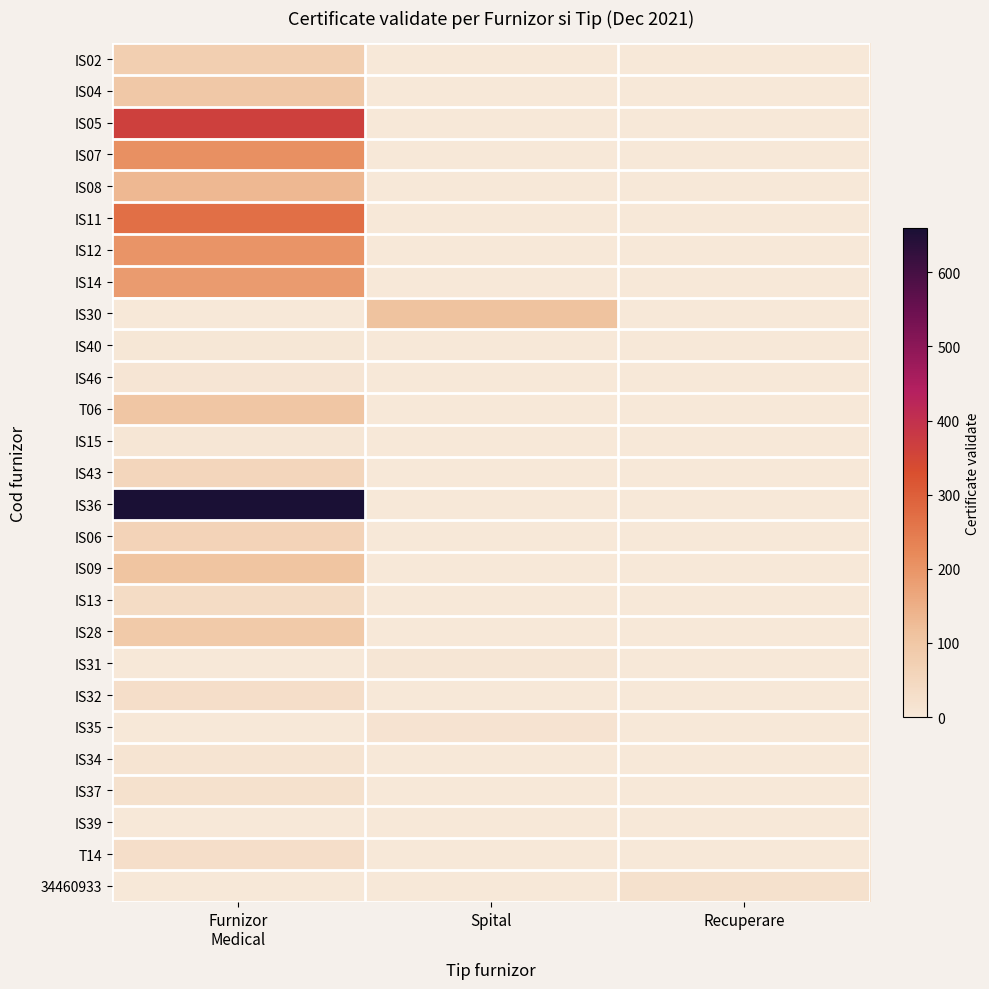

Reading right to left, transcribe all the data shown in this chart.

IS02: Recuperare=0	Spital=0	Furnizor
Medical=77
IS04: Recuperare=0	Spital=0	Furnizor
Medical=97
IS05: Recuperare=0	Spital=0	Furnizor
Medical=365
IS07: Recuperare=0	Spital=0	Furnizor
Medical=208
IS08: Recuperare=0	Spital=0	Furnizor
Medical=133
IS11: Recuperare=0	Spital=0	Furnizor
Medical=269
IS12: Recuperare=0	Spital=0	Furnizor
Medical=200
IS14: Recuperare=0	Spital=0	Furnizor
Medical=186
IS30: Recuperare=0	Spital=113	Furnizor
Medical=0
IS40: Recuperare=0	Spital=0	Furnizor
Medical=3
IS46: Recuperare=0	Spital=0	Furnizor
Medical=9
T06: Recuperare=0	Spital=0	Furnizor
Medical=101
IS15: Recuperare=0	Spital=0	Furnizor
Medical=6
IS43: Recuperare=0	Spital=0	Furnizor
Medical=56
IS36: Recuperare=0	Spital=0	Furnizor
Medical=660
IS06: Recuperare=0	Spital=0	Furnizor
Medical=62
IS09: Recuperare=0	Spital=0	Furnizor
Medical=108
IS13: Recuperare=0	Spital=0	Furnizor
Medical=38
IS28: Recuperare=0	Spital=0	Furnizor
Medical=91
IS31: Recuperare=0	Spital=6	Furnizor
Medical=0
IS32: Recuperare=0	Spital=0	Furnizor
Medical=30
IS35: Recuperare=0	Spital=14	Furnizor
Medical=0
IS34: Recuperare=0	Spital=0	Furnizor
Medical=11
IS37: Recuperare=0	Spital=0	Furnizor
Medical=21
IS39: Recuperare=0	Spital=0	Furnizor
Medical=2
T14: Recuperare=0	Spital=0	Furnizor
Medical=30
34460933: Recuperare=21	Spital=0	Furnizor
Medical=0